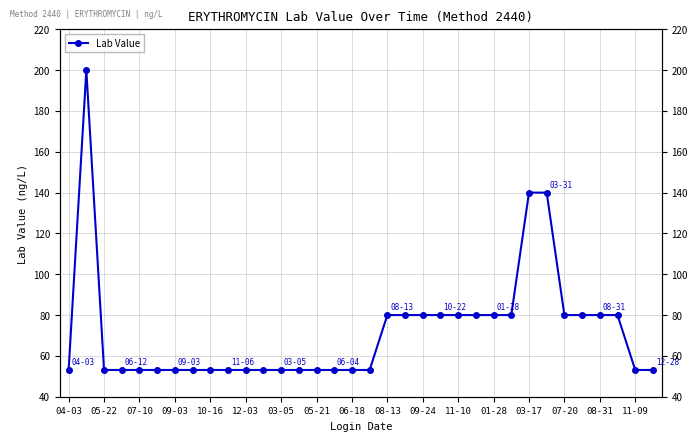

What is the difference between the second highest and second lowest values?

86.9